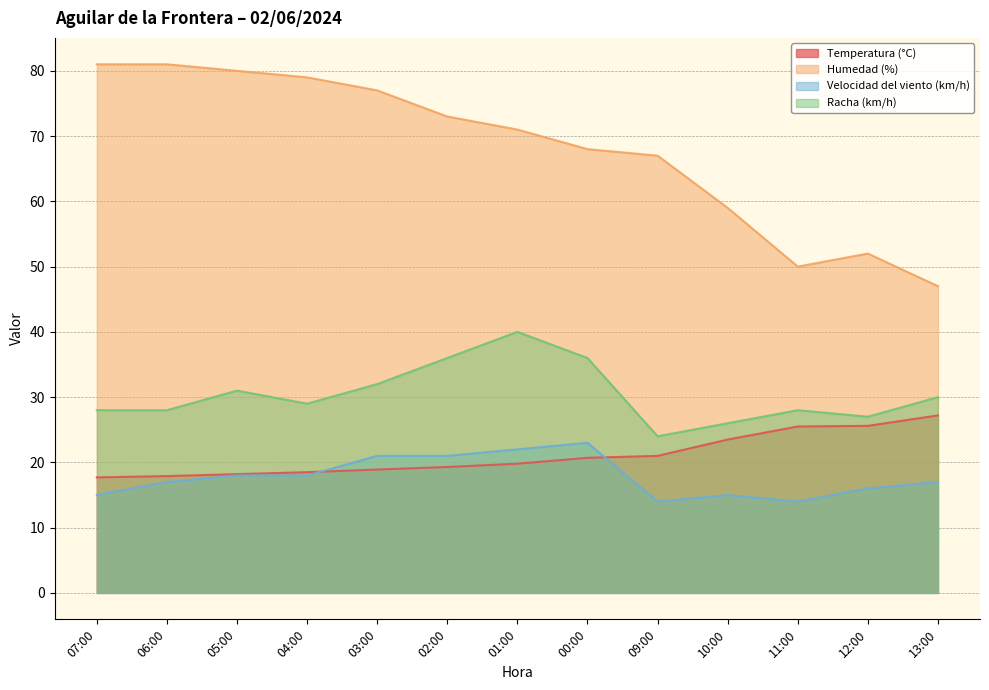

What is the spread (max minus min) of values at 00:00?

47.3